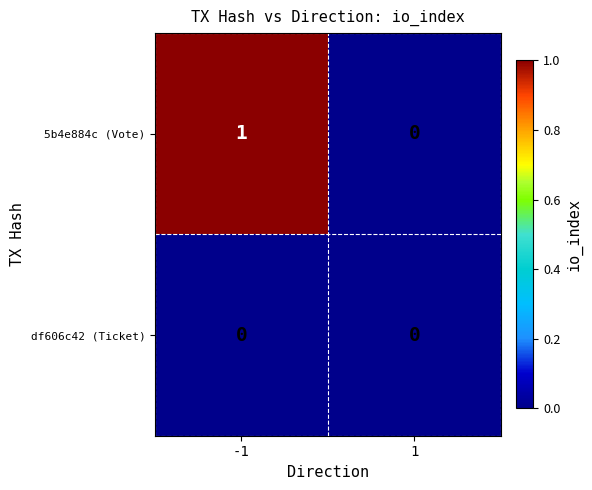

Which series has the largest total across all categories?

5b4e884c (Vote)